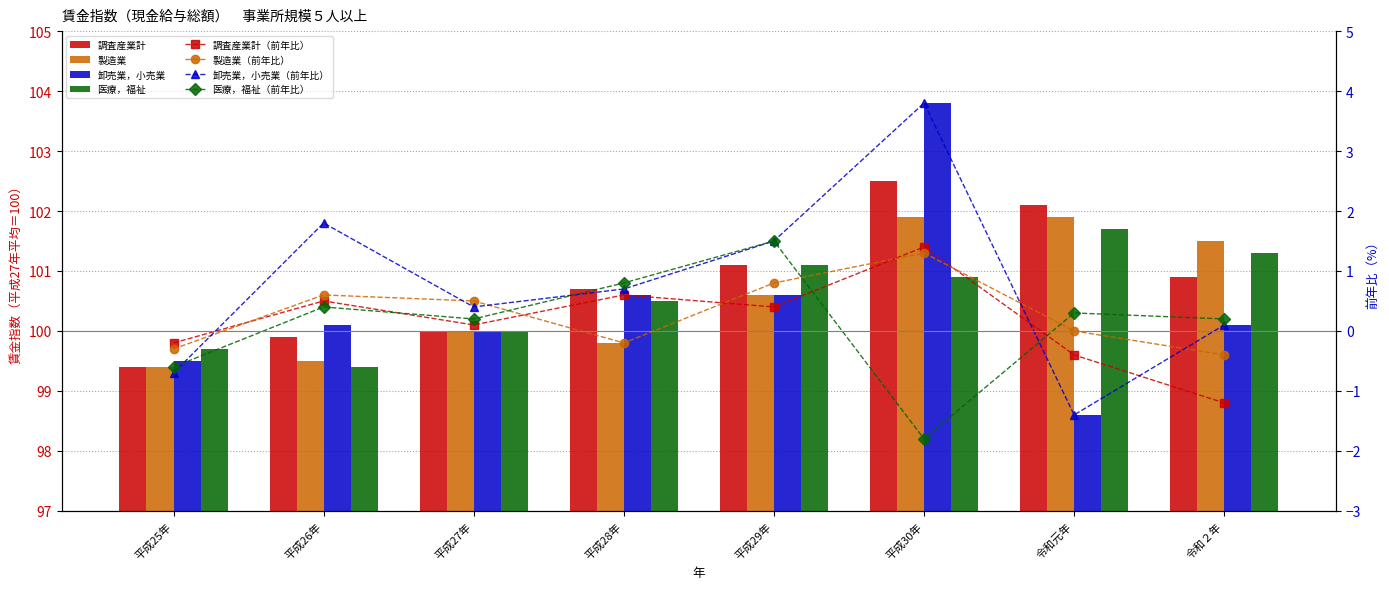

At which category is the sum across all series the highest?

平成30年